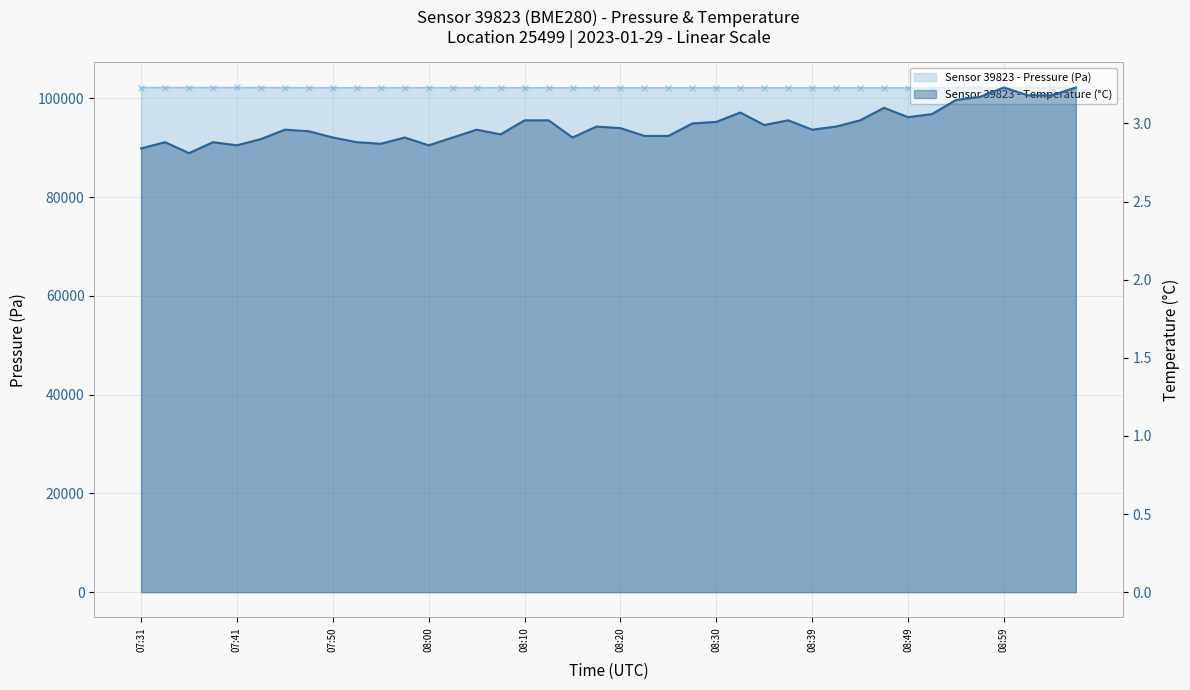

What is the difference between the pressure (line) values at 27 and 29?

3.2